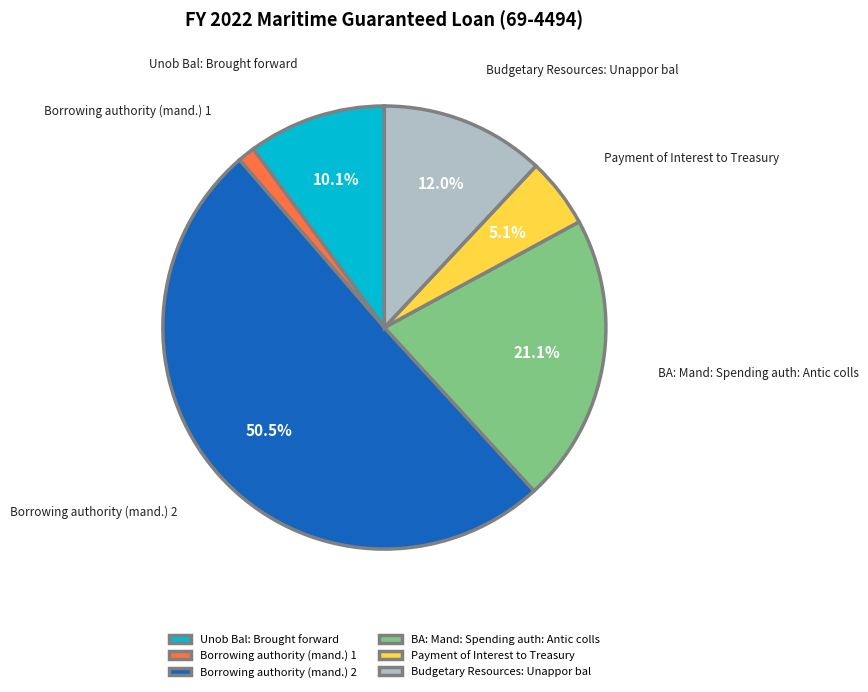

Is it true that BA: Mand: Spending auth: Antic colls is 21% of the pie?

True